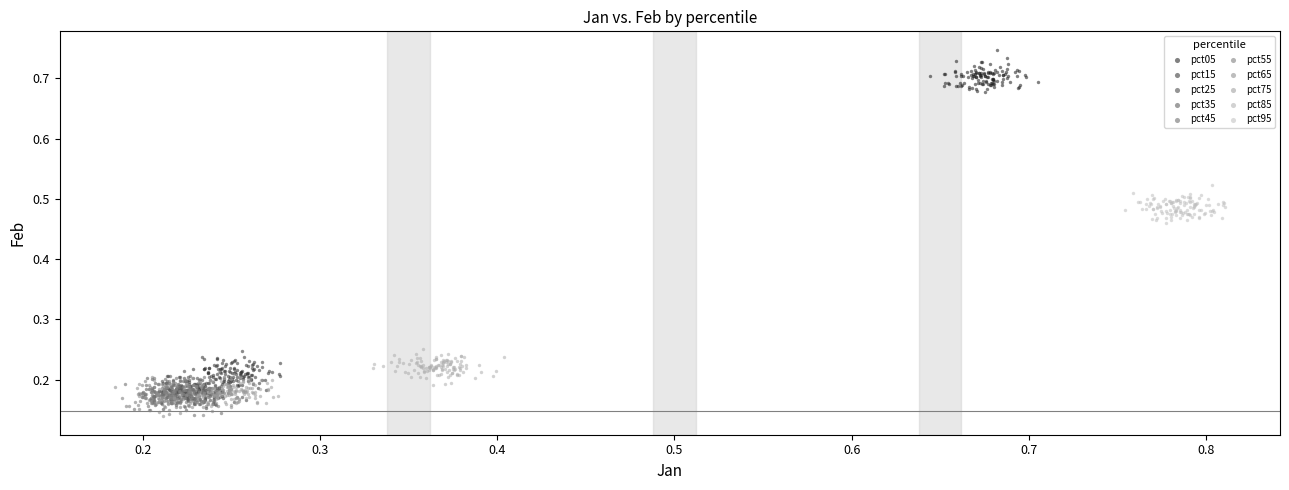

Which series contains the highest Y value?

pct05